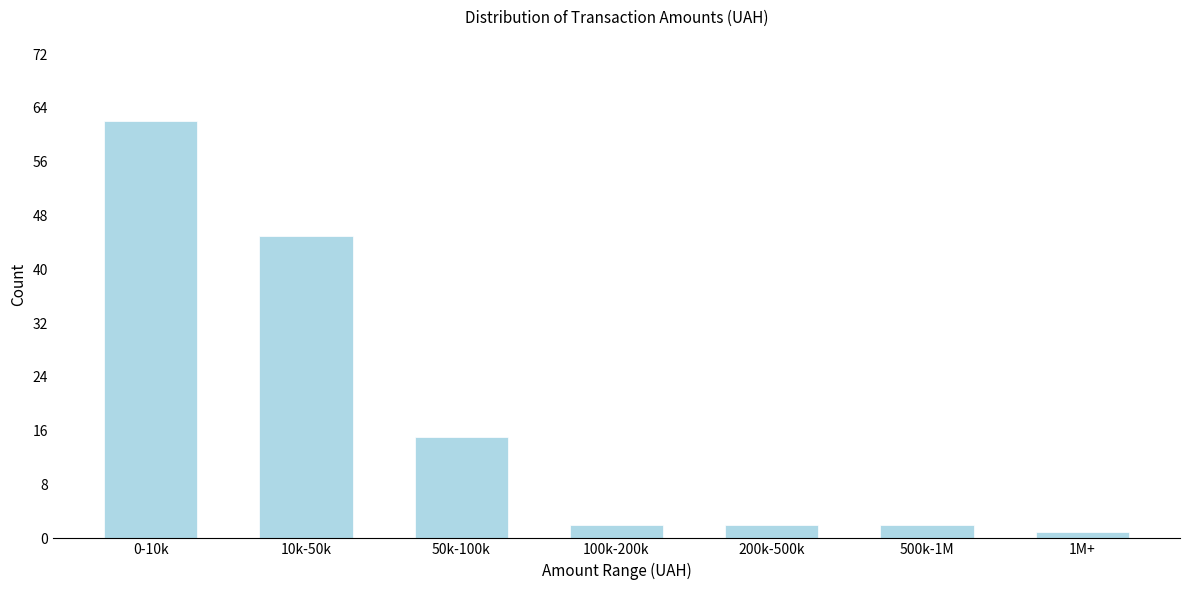

Reading left to right, extract all data points from this chart.

0-10k=62	10k-50k=45	50k-100k=15	100k-200k=2	200k-500k=2	500k-1M=2	1M+=1